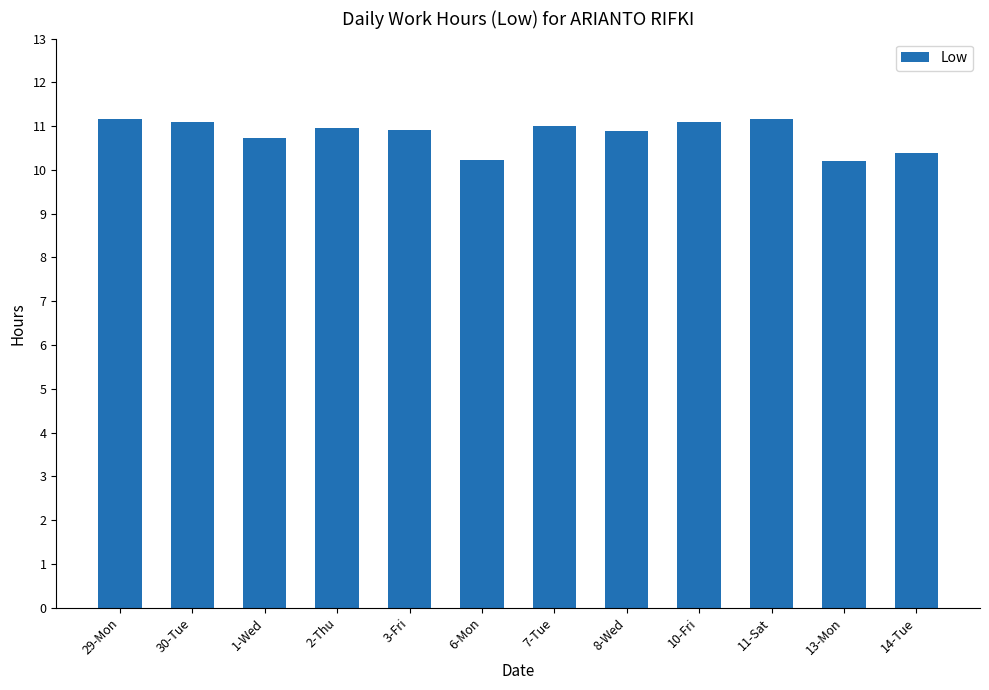

The value at 7-Tue is 17.8. True or false?

False